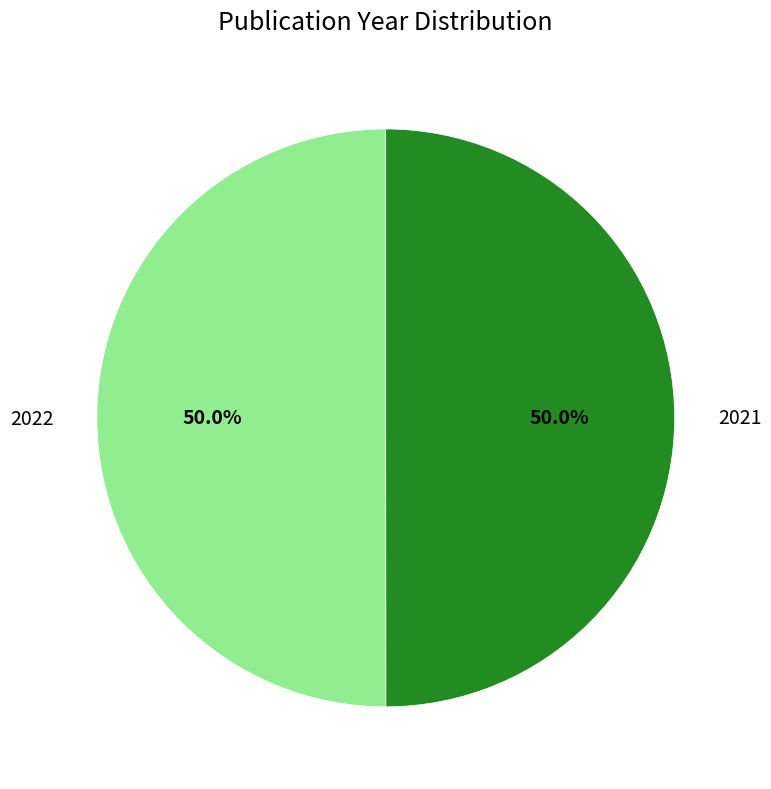

How many slices are in this pie chart?

2